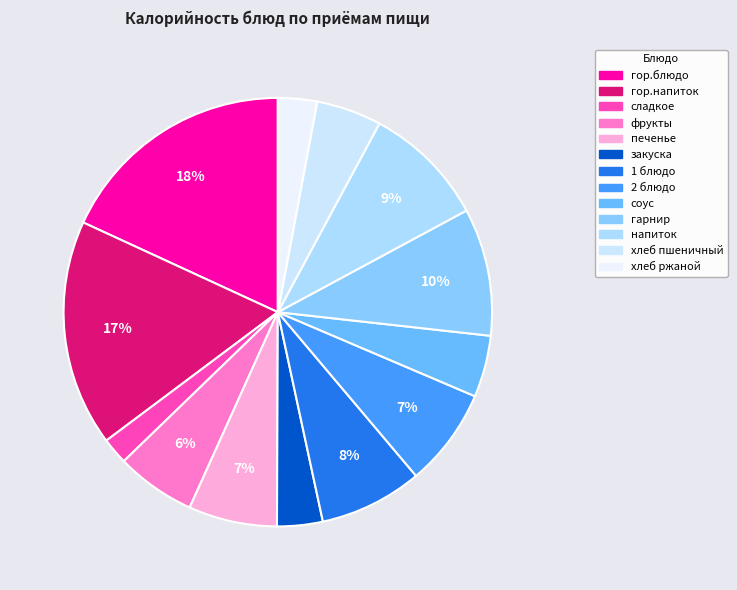

Does фрукты account for over 50% of the chart?

No